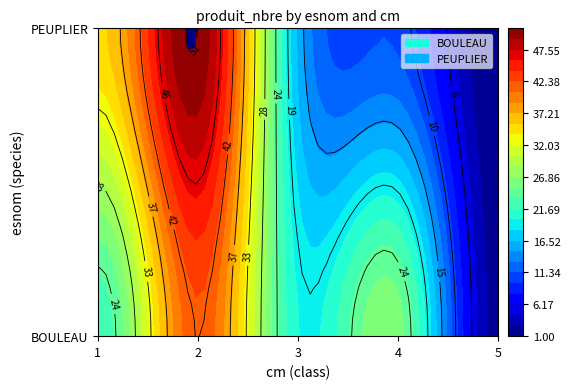

What is the greatest value displayed?

51